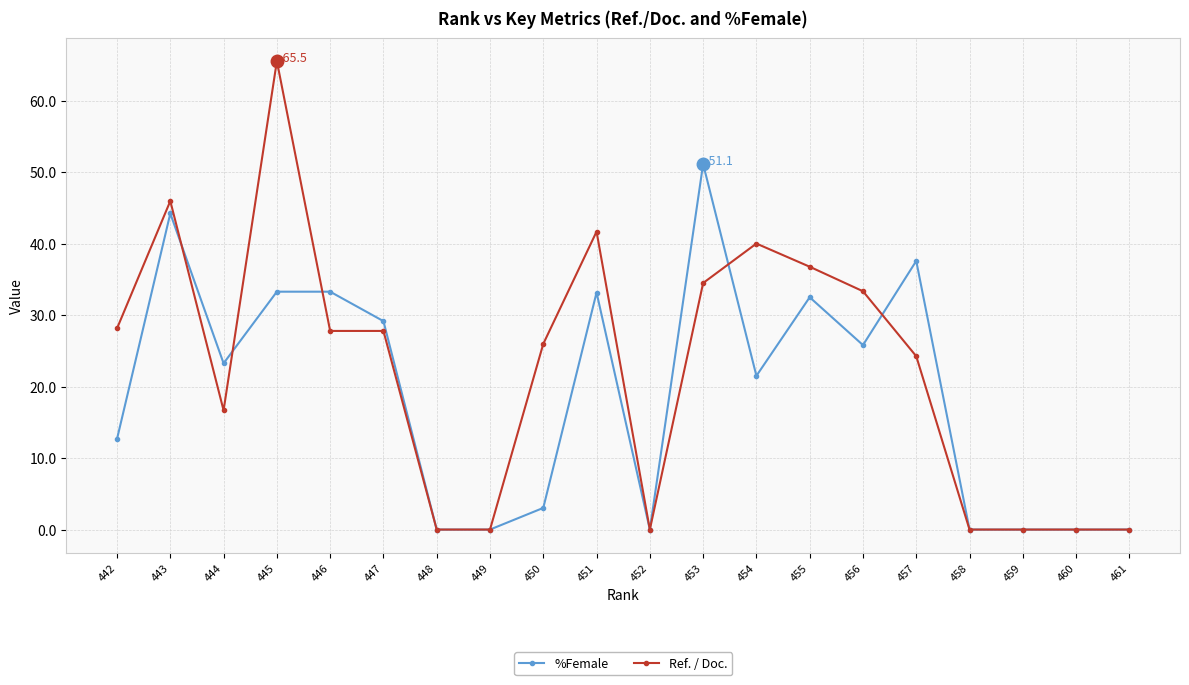

At which category does Ref. / Doc. reach its first local valley?

444